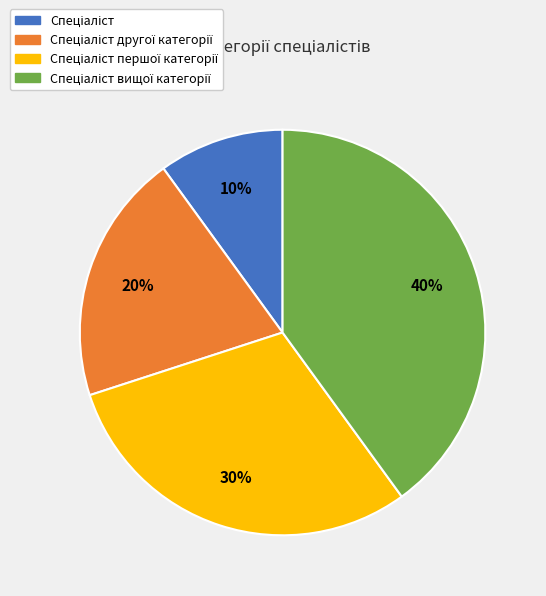

To the nearest percent, what is the difference between the largest and smallest slice percentages?

30%